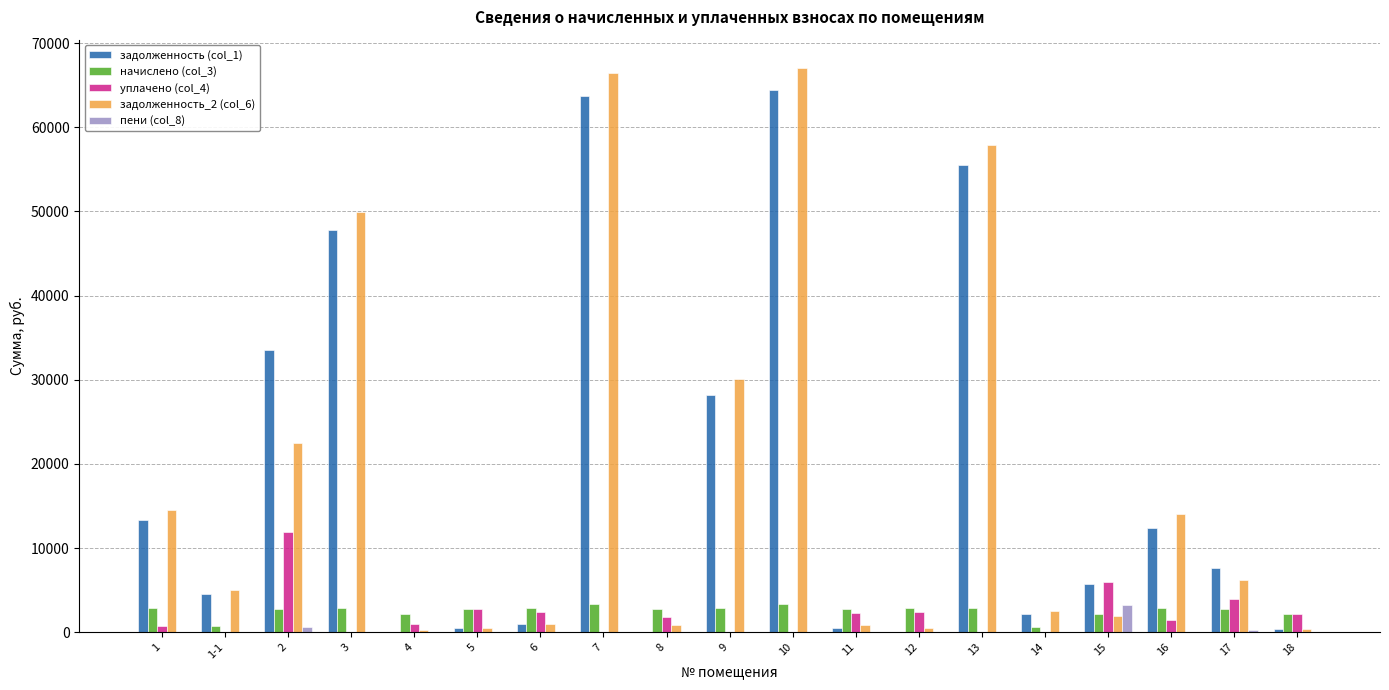

What is the maximum value shown in the chart?

67053.1